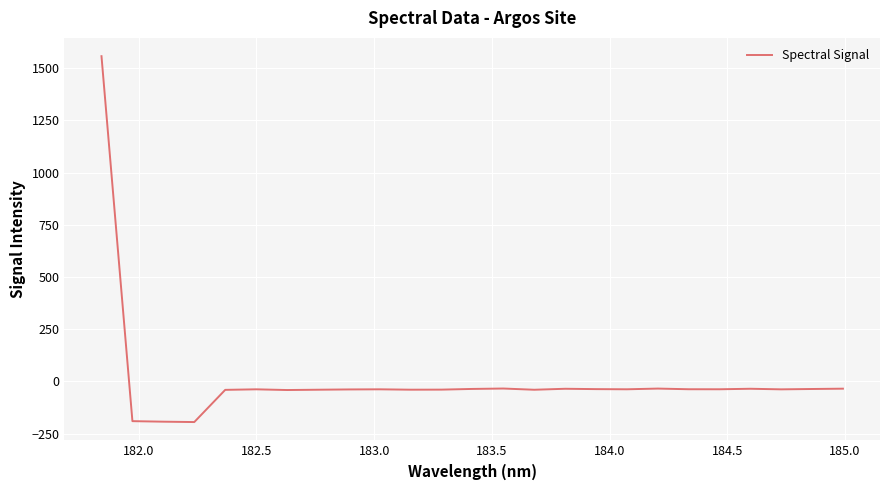

What is the minimum value shown in the chart?

-194.7